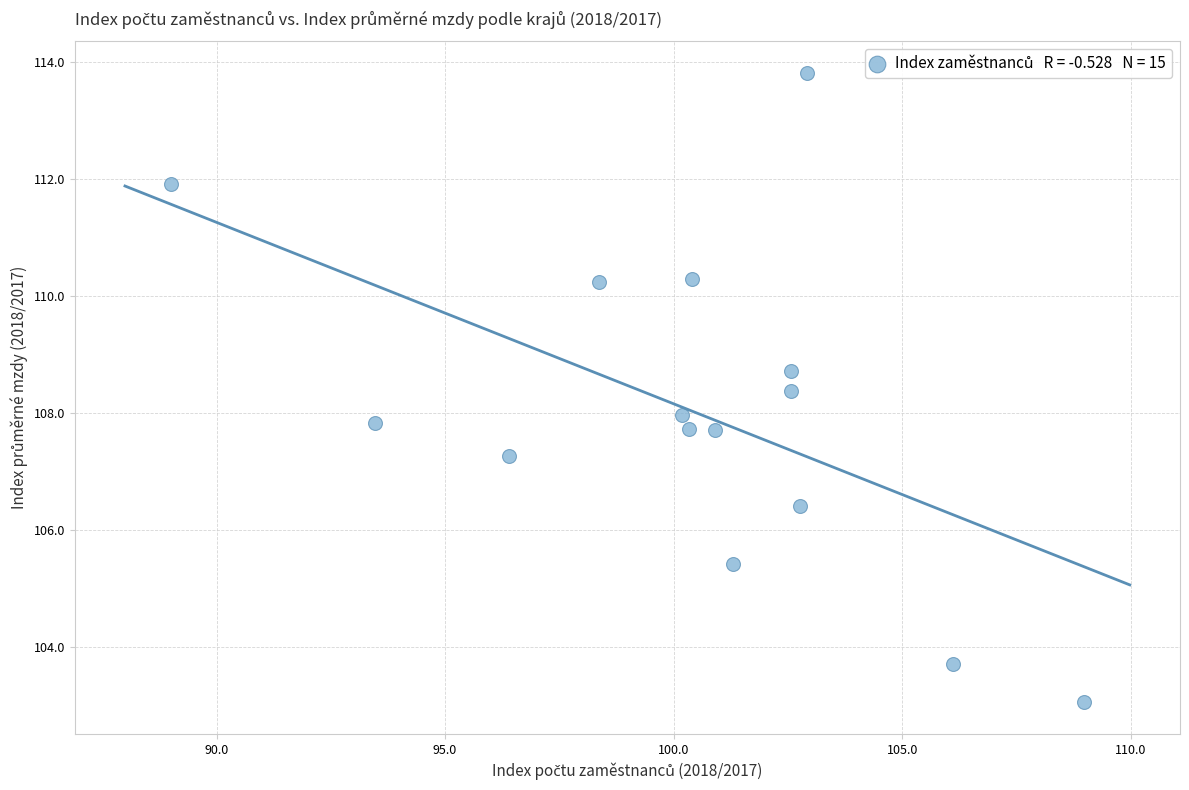

What is the range of X values (max minus min)?

20.0